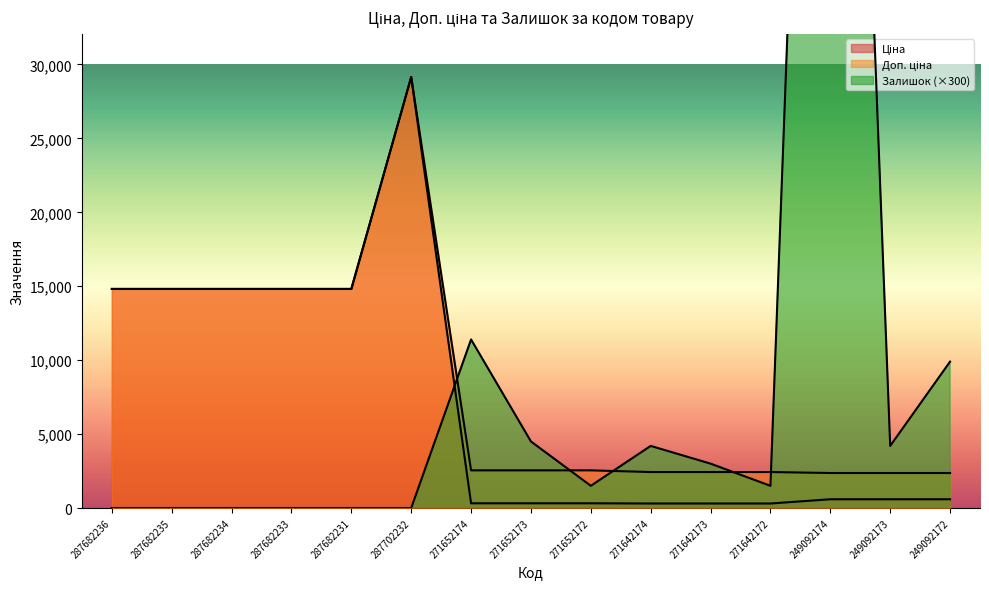

List the labels in order of Залишок value, smallest first.

287682236, 287682235, 287682234, 287682233, 287682231, 287702232, 271652172, 271642172, 271642173, 271642174, 249092173, 271652173, 249092172, 271652174, 249092174